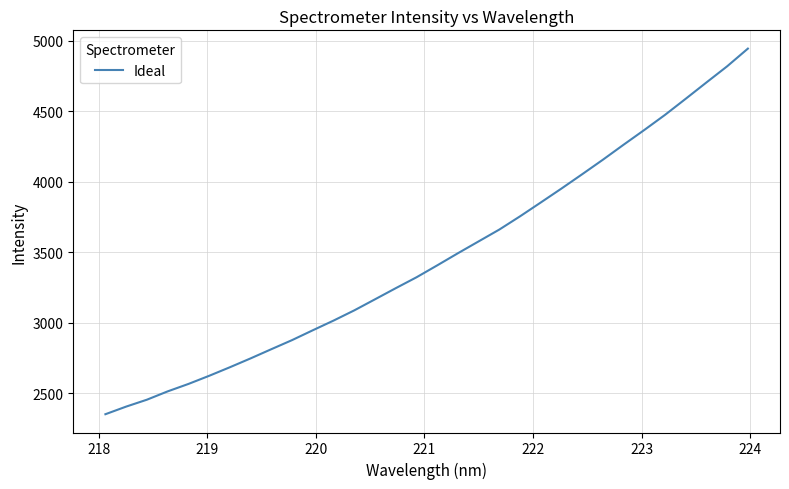

What is the maximum value shown in the chart?

4944.0